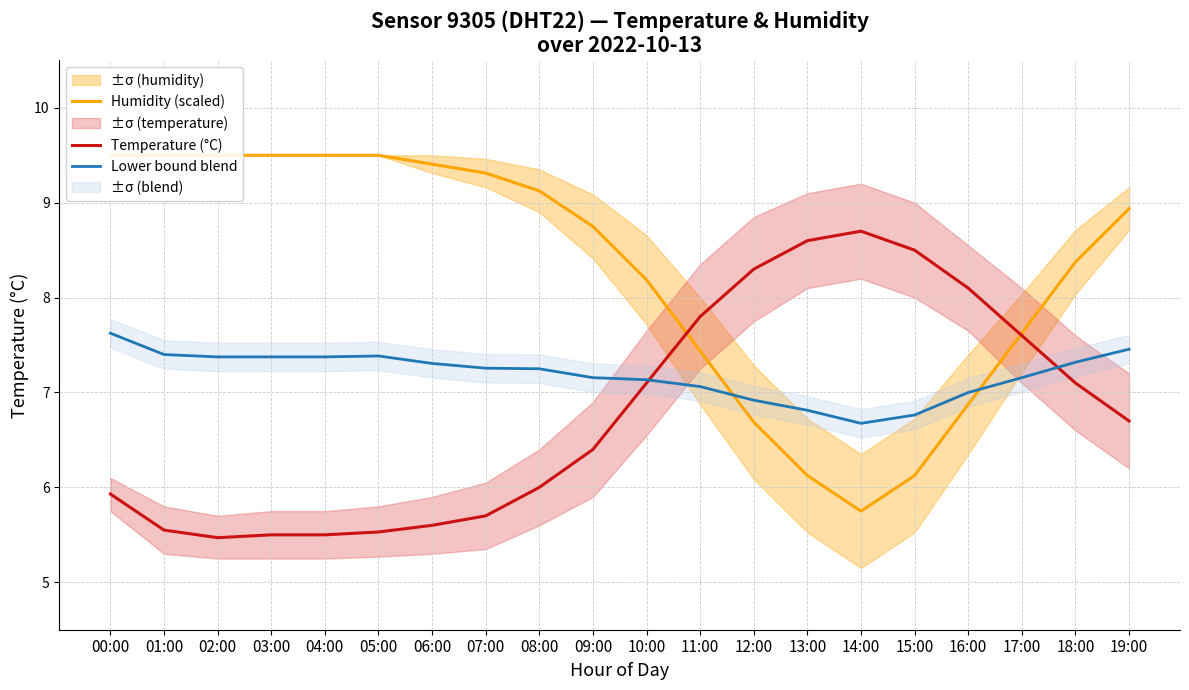

What position from the left is 04:00?

5